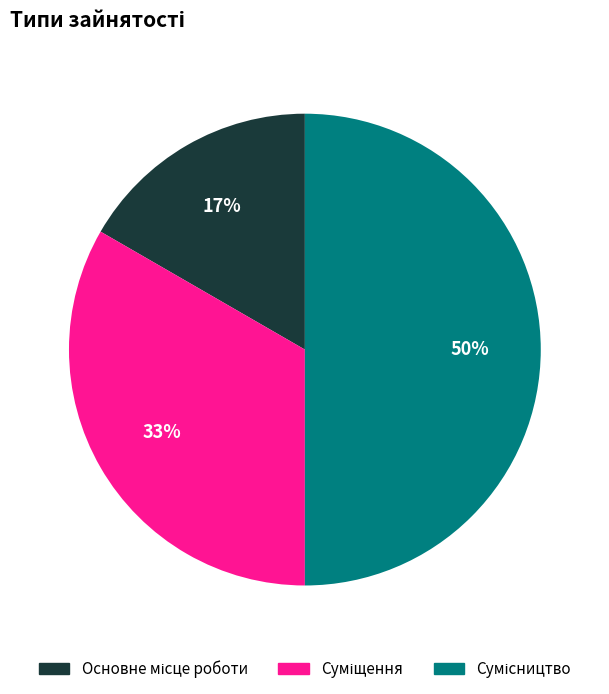

To the nearest percent, what is the average slice percentage?

33%